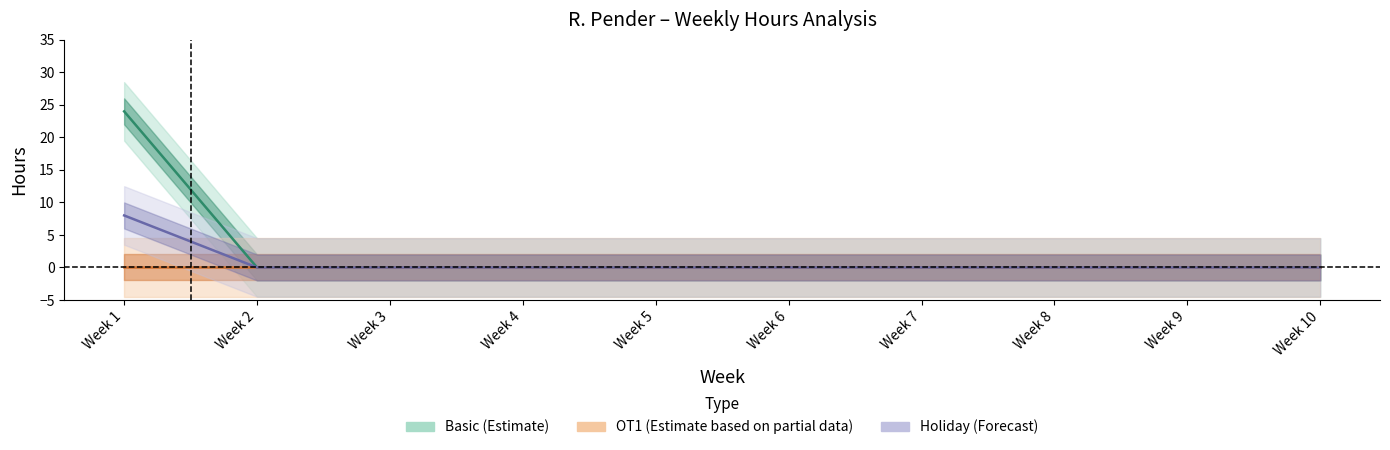

True or false: Holiday (Forecast) and Basic (Estimate) intersect in this chart.

False